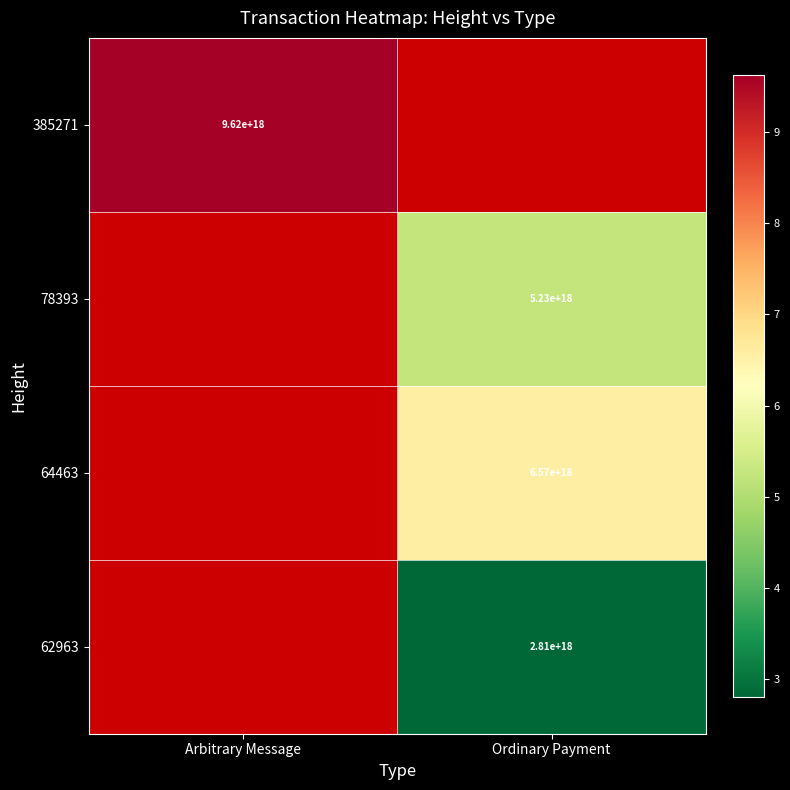

Which label corresponds to the smallest value in the chart?

Ordinary Payment